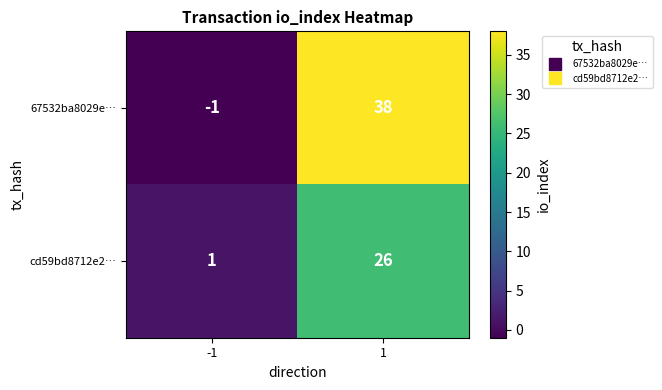

The cd59bd8712e2… series shows 40 at 1. True or false?

False